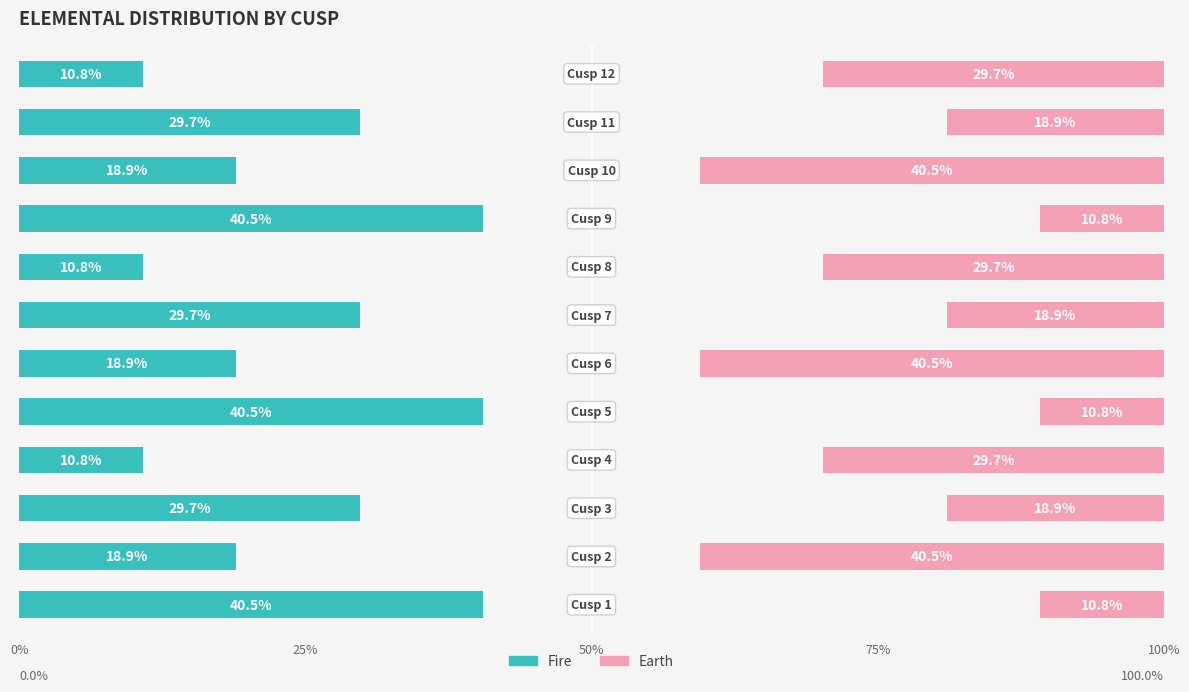

Rank the series by their maximum value, from highest to lowest.

Earth, Fire